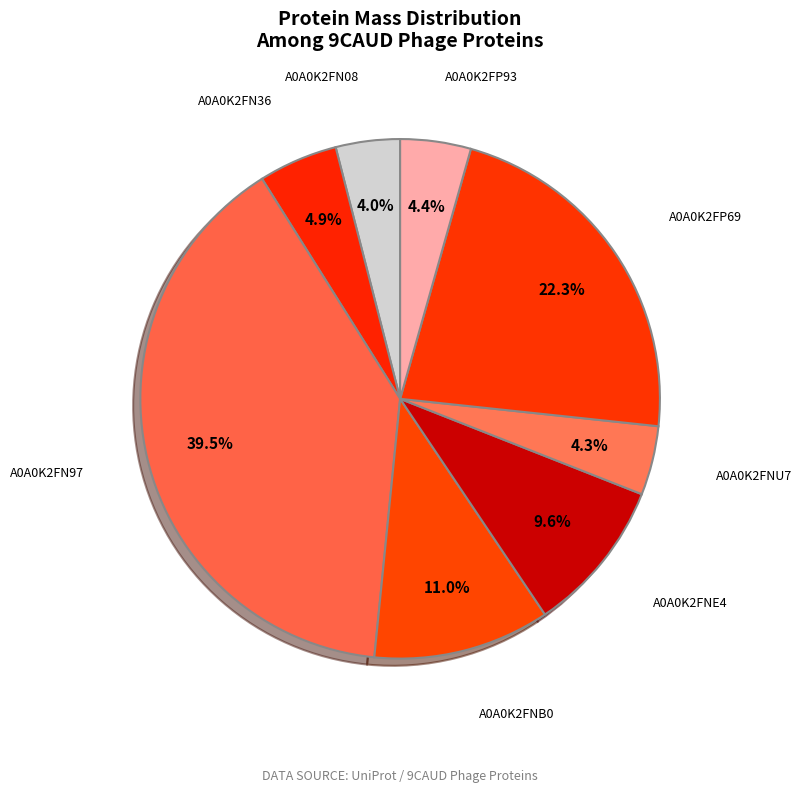

How many slices are in this pie chart?

8